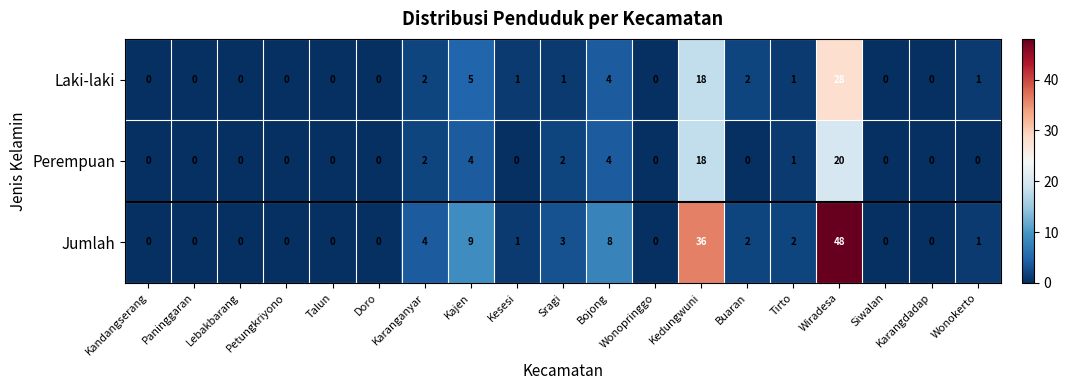

How many series are shown in this chart?

3